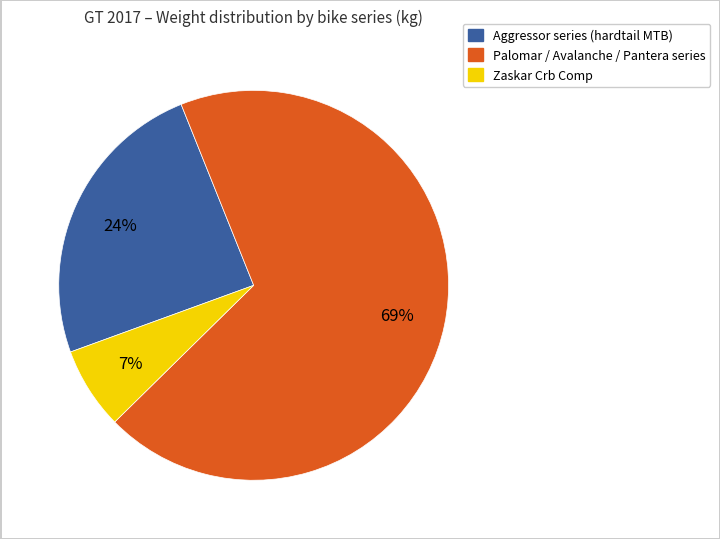

To the nearest percent, what is the average slice percentage?

33%